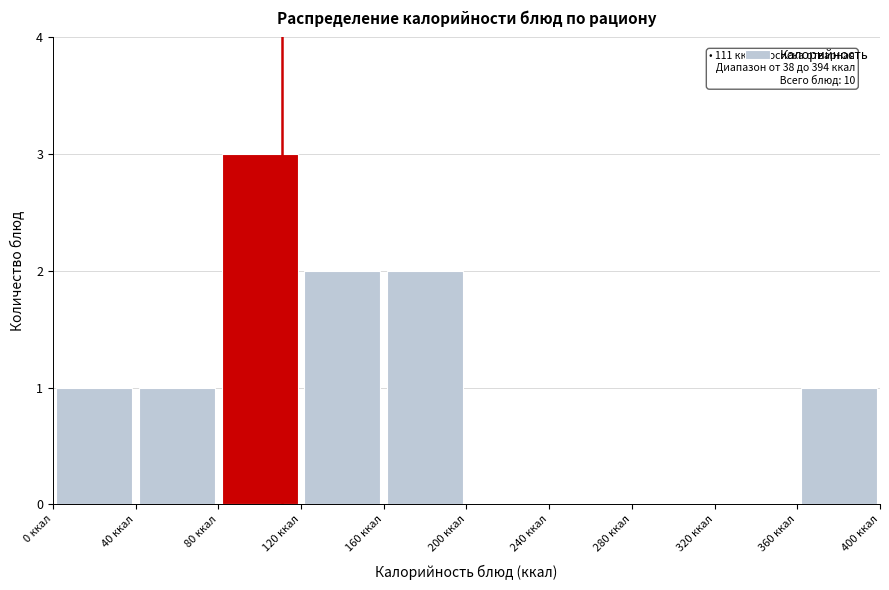

Over which range of the x-axis is the bar tallest?

80 to 120